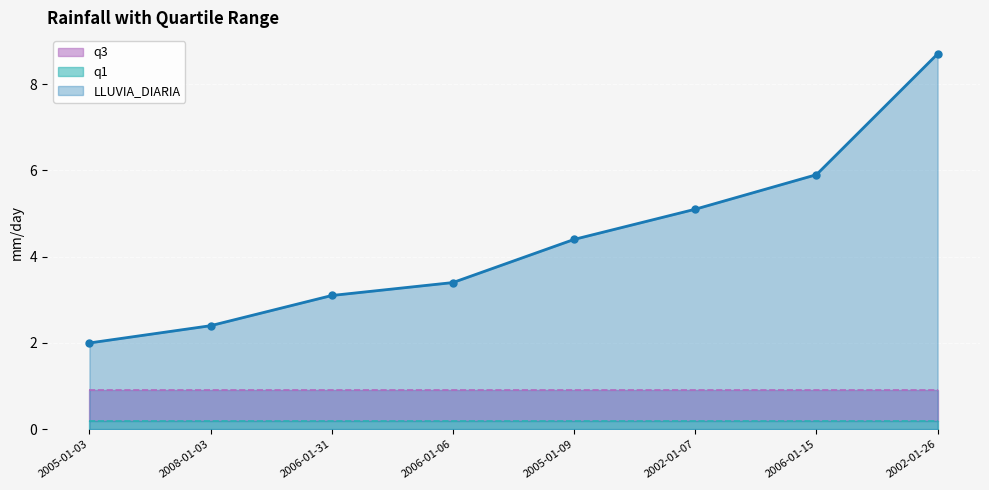

True or false: LLUVIA_DIARIA has a value of 2.0 at 2006-01-06.

False